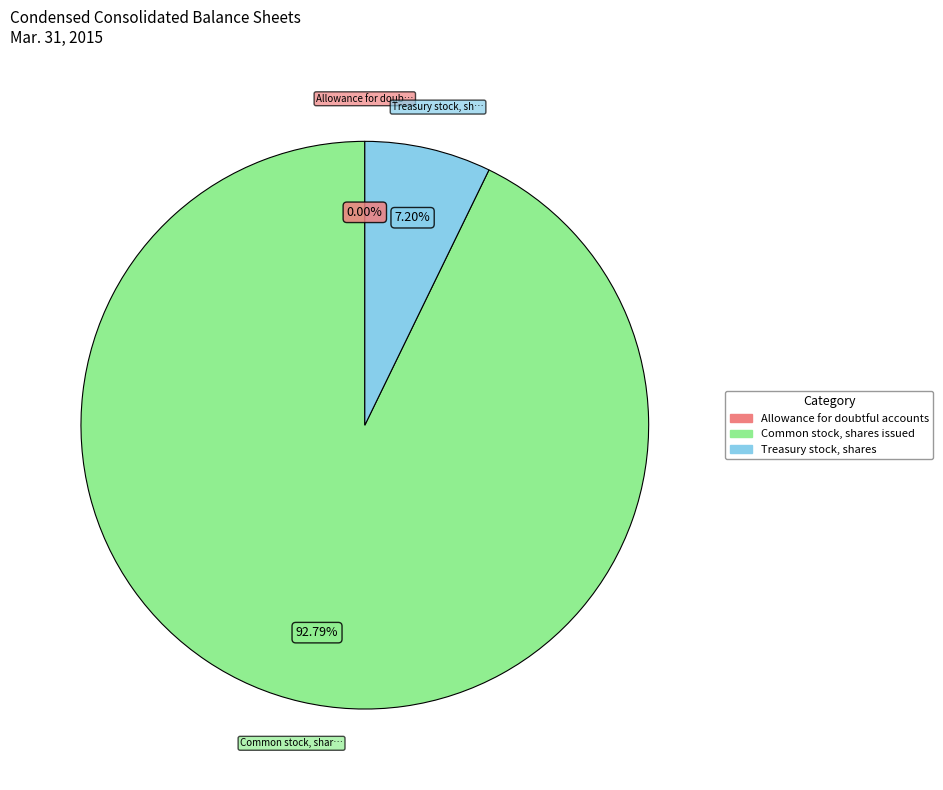

Does Common stock, shares issued account for over 50% of the chart?

Yes